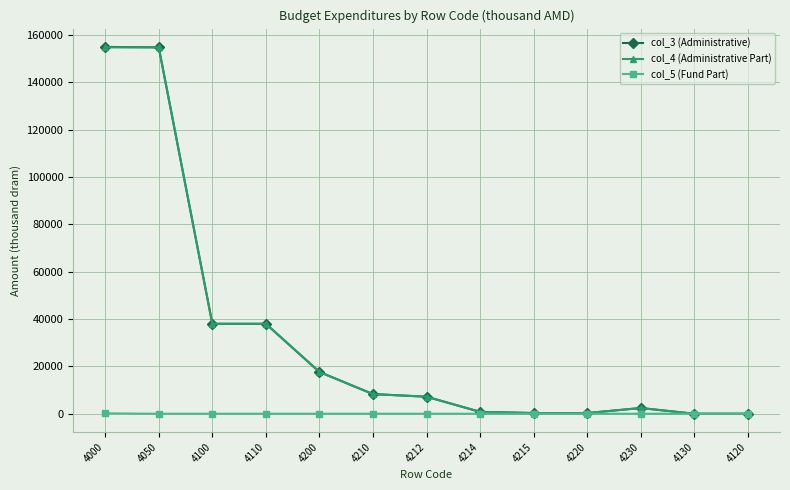

What is the greatest value displayed?

154936.1